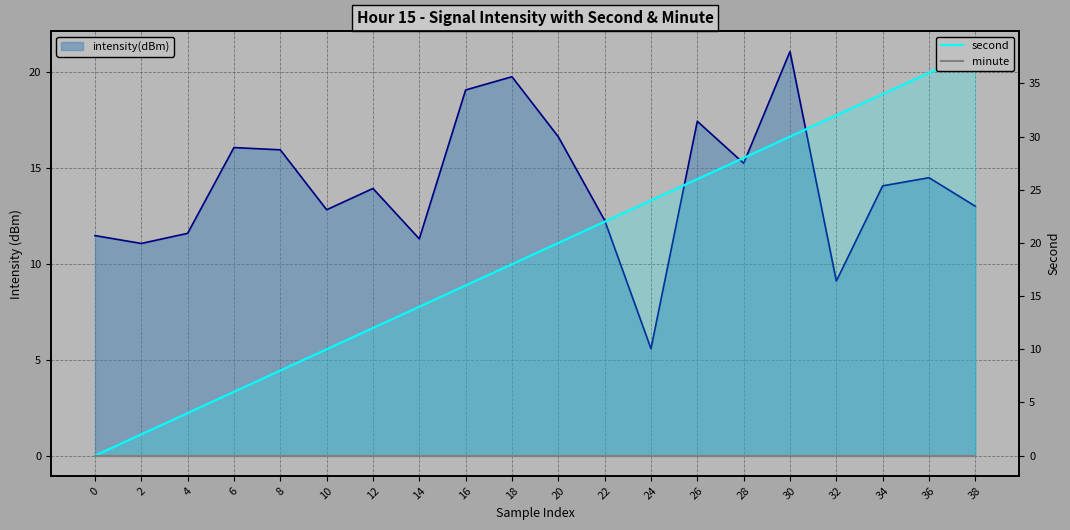

Which series has the widest spread of values?

second